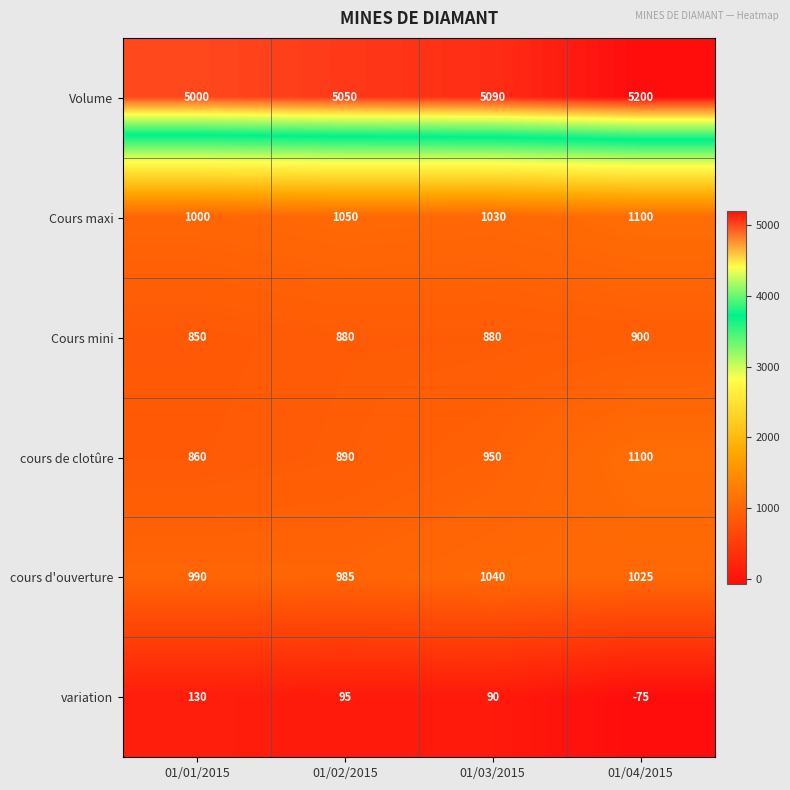

How many series are shown in this chart?

6